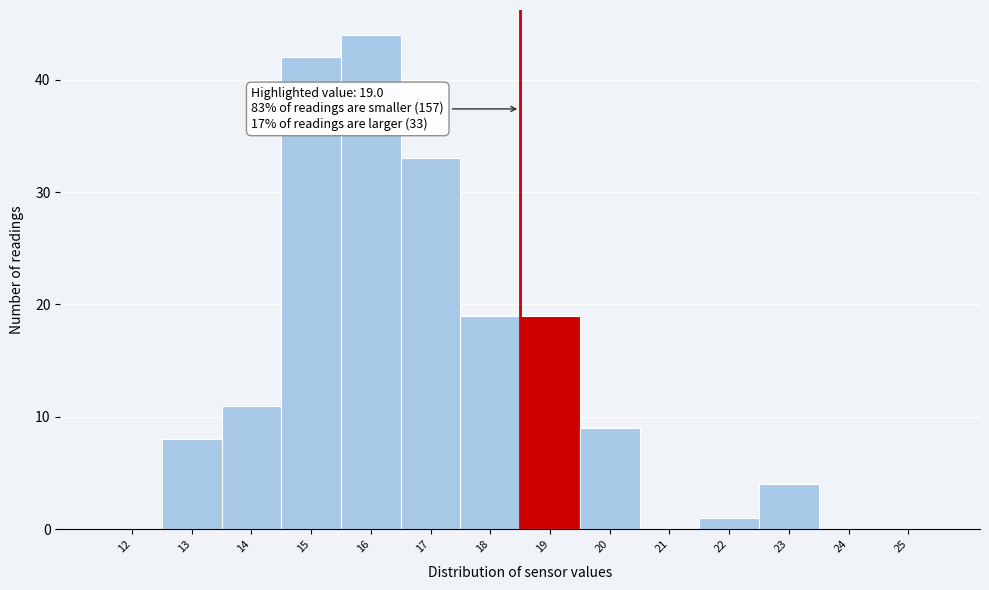

Reading right to left, transcribe all the data shown in this chart.

25=0	24=0	23=4	22=1	21=0	20=9	19=19	18=19	17=33	16=44	15=42	14=11	13=8	12=0